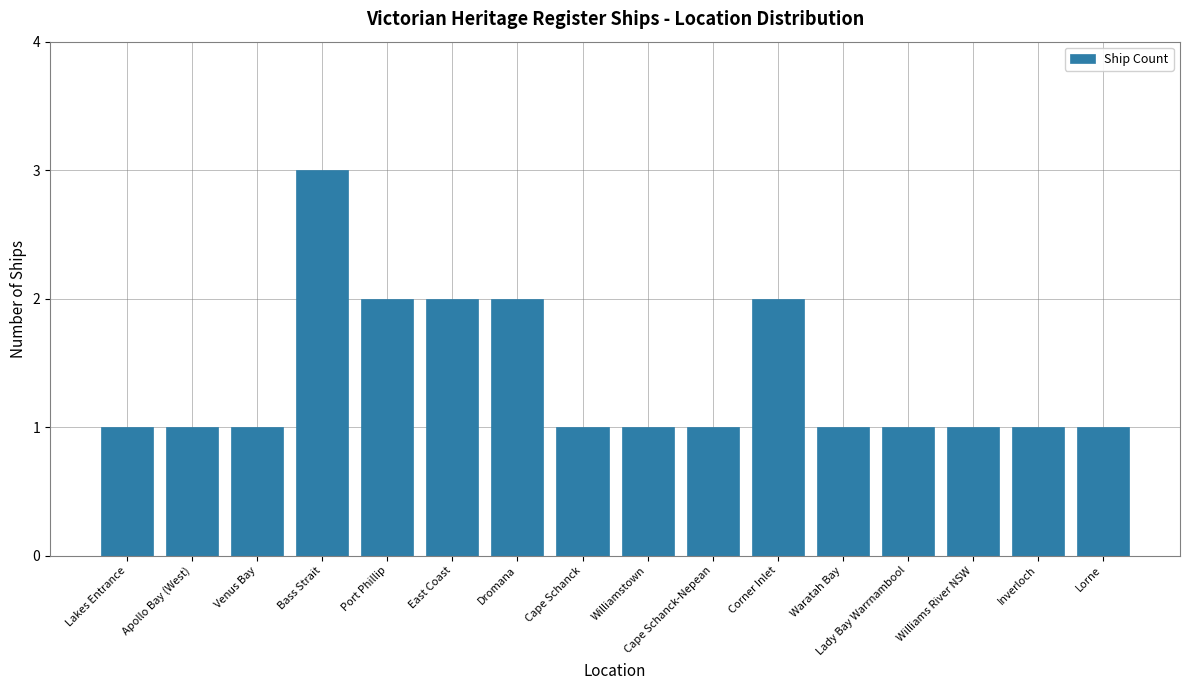

What position from the left is Inverloch?

15